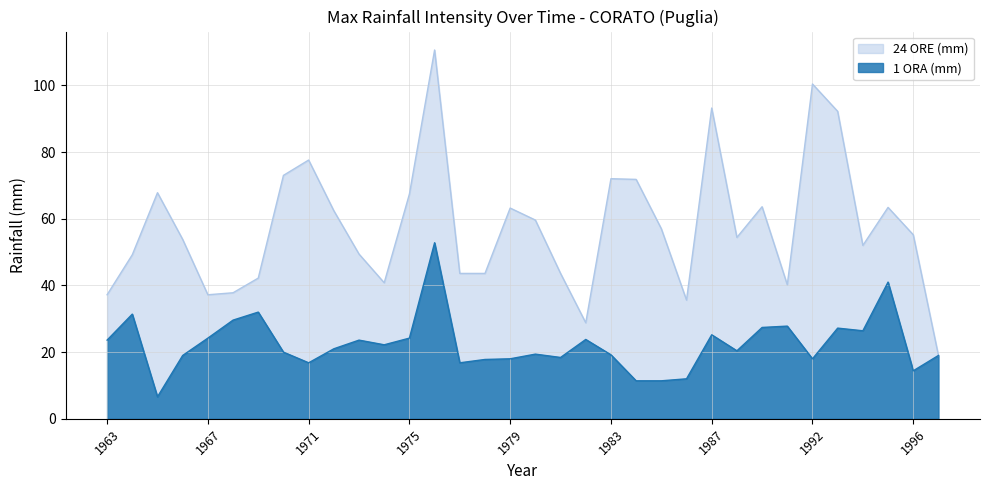

Where is the first local minimum for 1 ORA (mm)?

1965